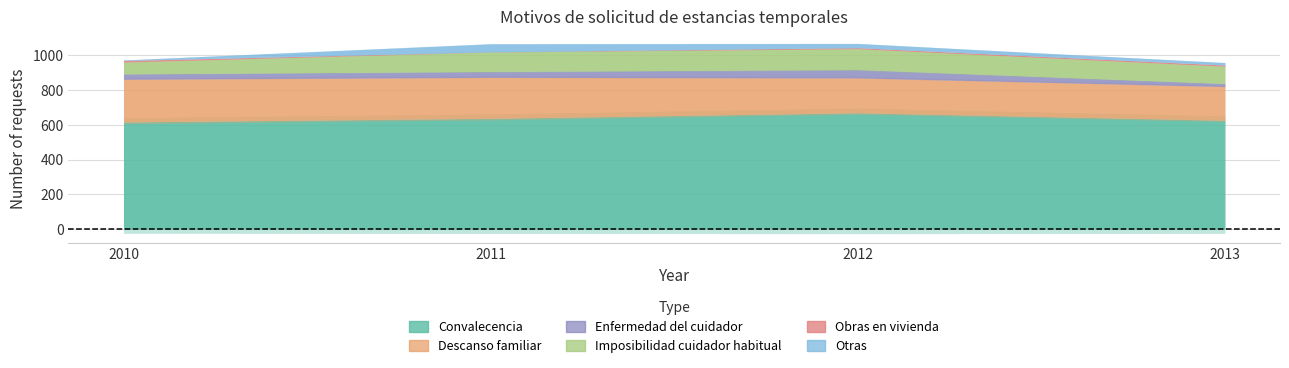

What is the difference between the highest and lowest values at 2010?

614